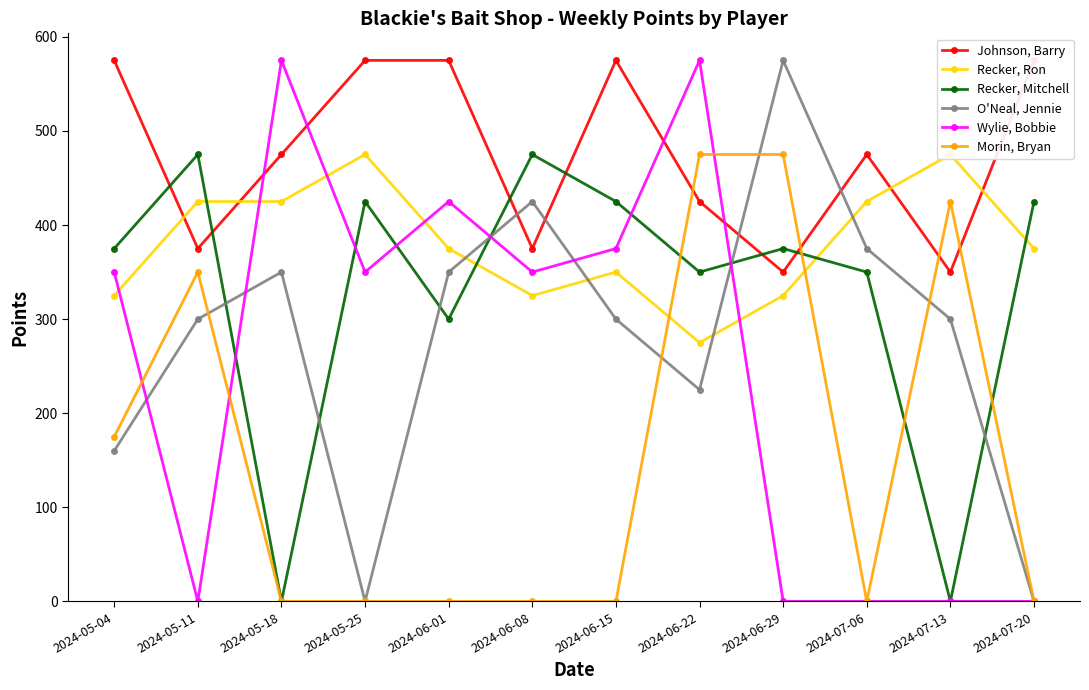

Rank the series by their maximum value, from highest to lowest.

Johnson, Barry, O'Neal, Jennie, Wylie, Bobbie, Recker, Ron, Recker, Mitchell, Morin, Bryan